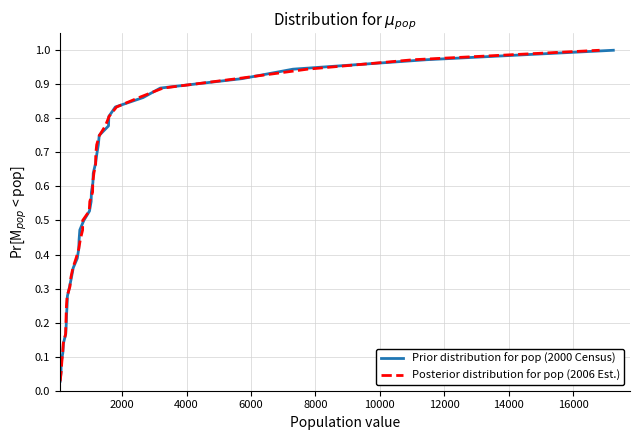

Rank the series by their maximum value, from highest to lowest.

Prior distribution for pop (2000 Census), Posterior distribution for pop (2006 Est.)